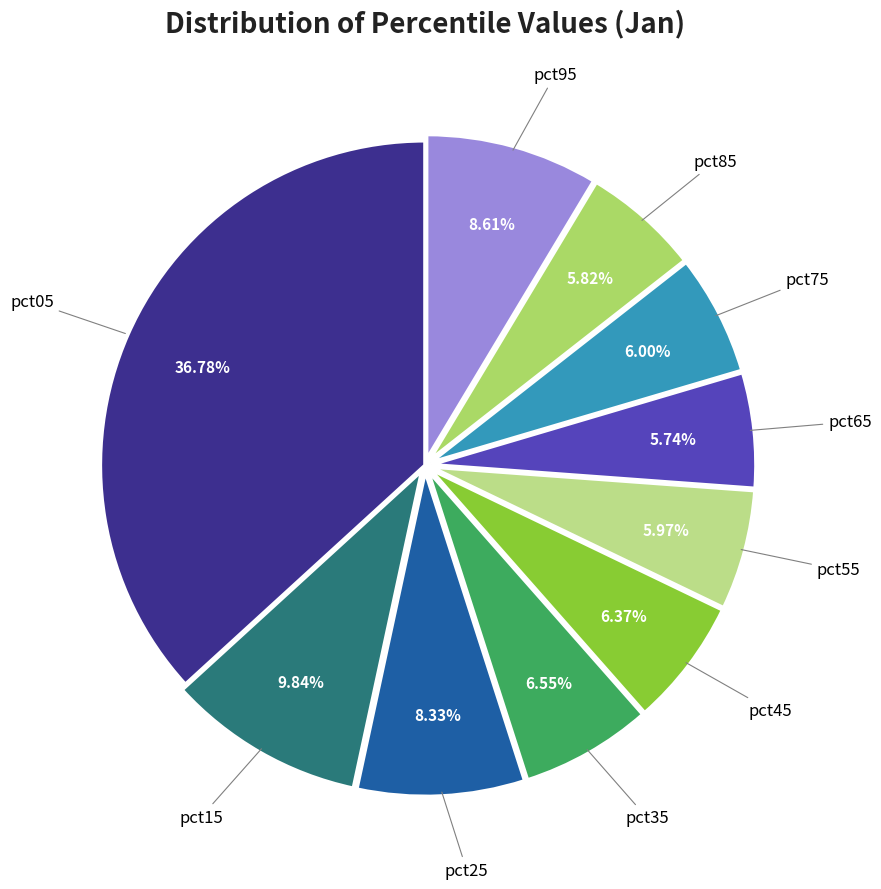

Is it true that pct25 is 8% of the pie?

True